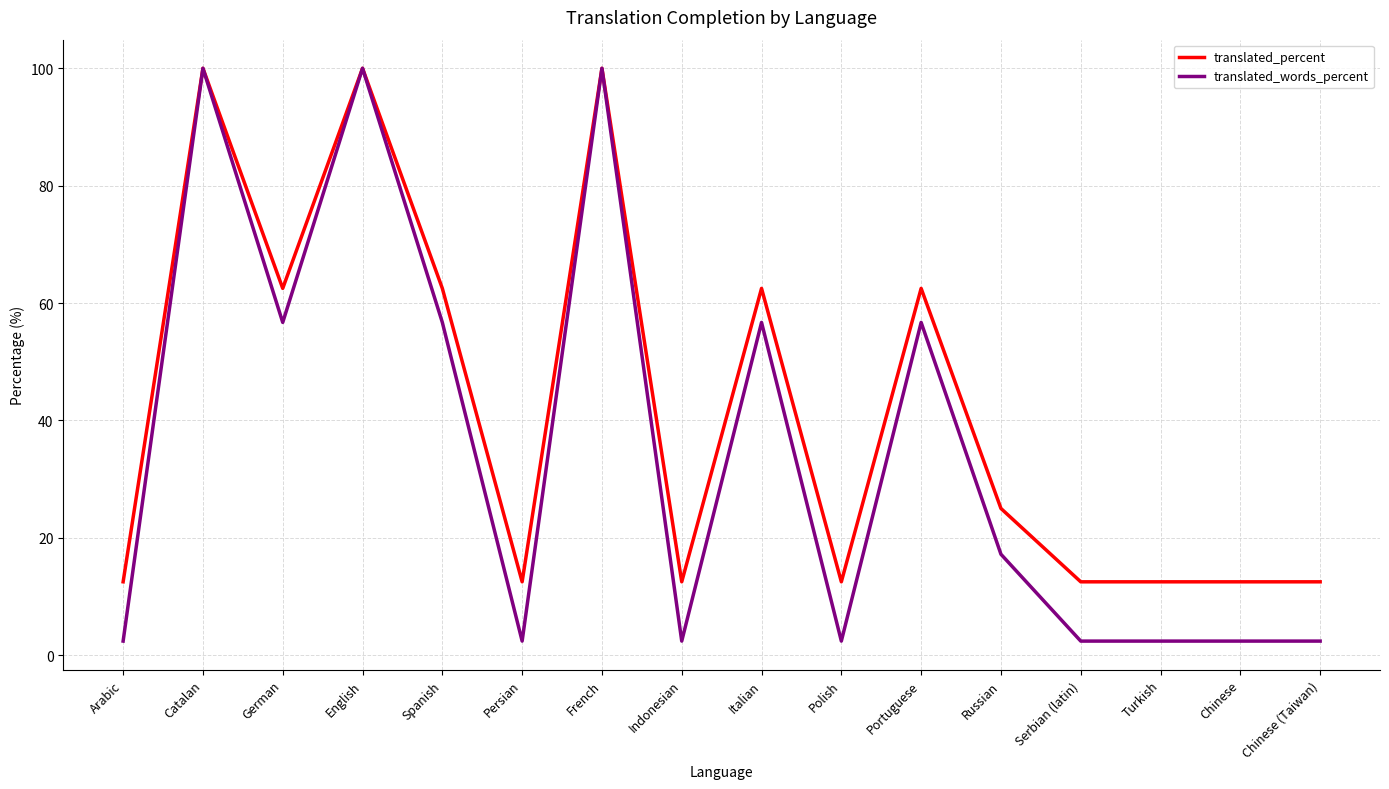

Reading left to right, extract all data points from this chart.

translated_percent: 12.5	100.0	62.5	100.0	62.5	12.5	100.0	12.5	62.5	12.5	62.5	25.0	12.5	12.5	12.5	12.5
translated_words_percent: 2.4	100.0	56.7	100.0	56.7	2.4	100.0	2.4	56.7	2.4	56.7	17.2	2.4	2.4	2.4	2.4